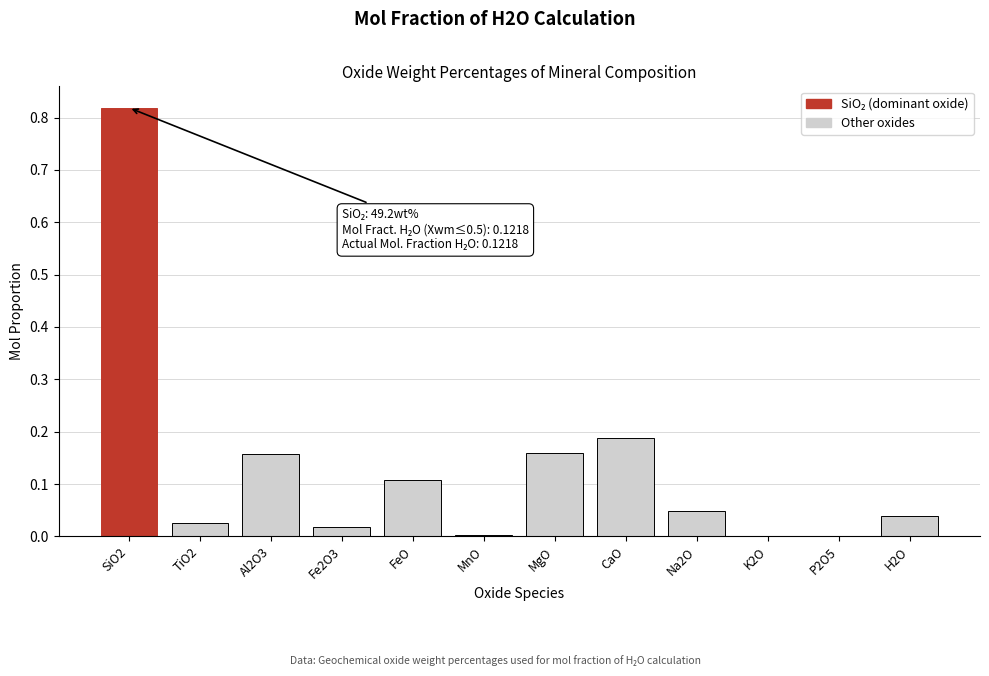

What is the change in value from SiO2 to FeO?

-0.7